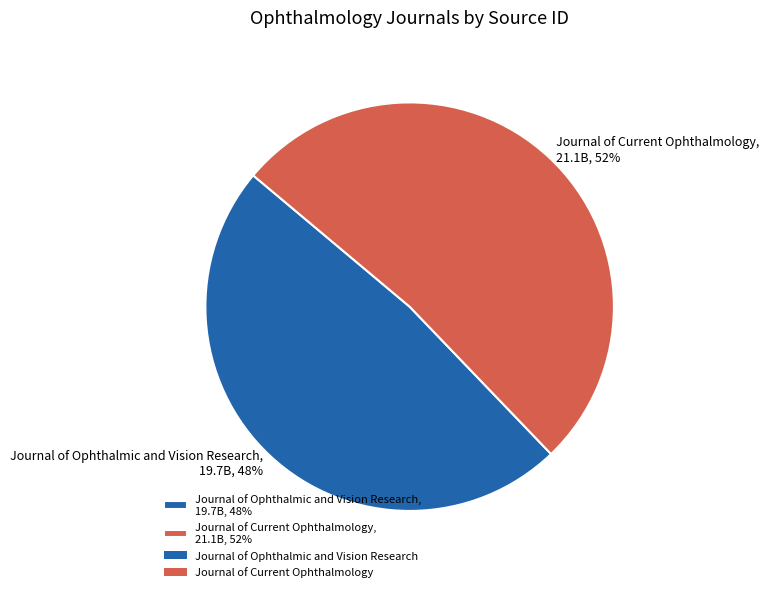

Which has a higher value, Journal of Current Ophthalmology or Journal of Ophthalmic and Vision Research?

Journal of Current Ophthalmology